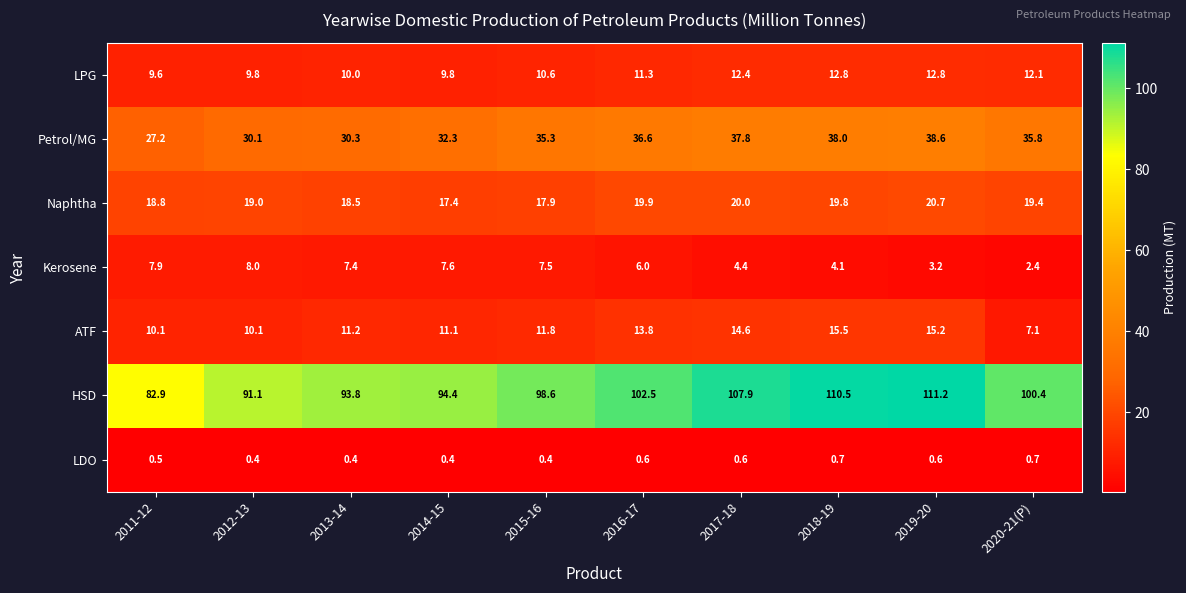

At which category does the chart reach its peak across all series?

2019-20